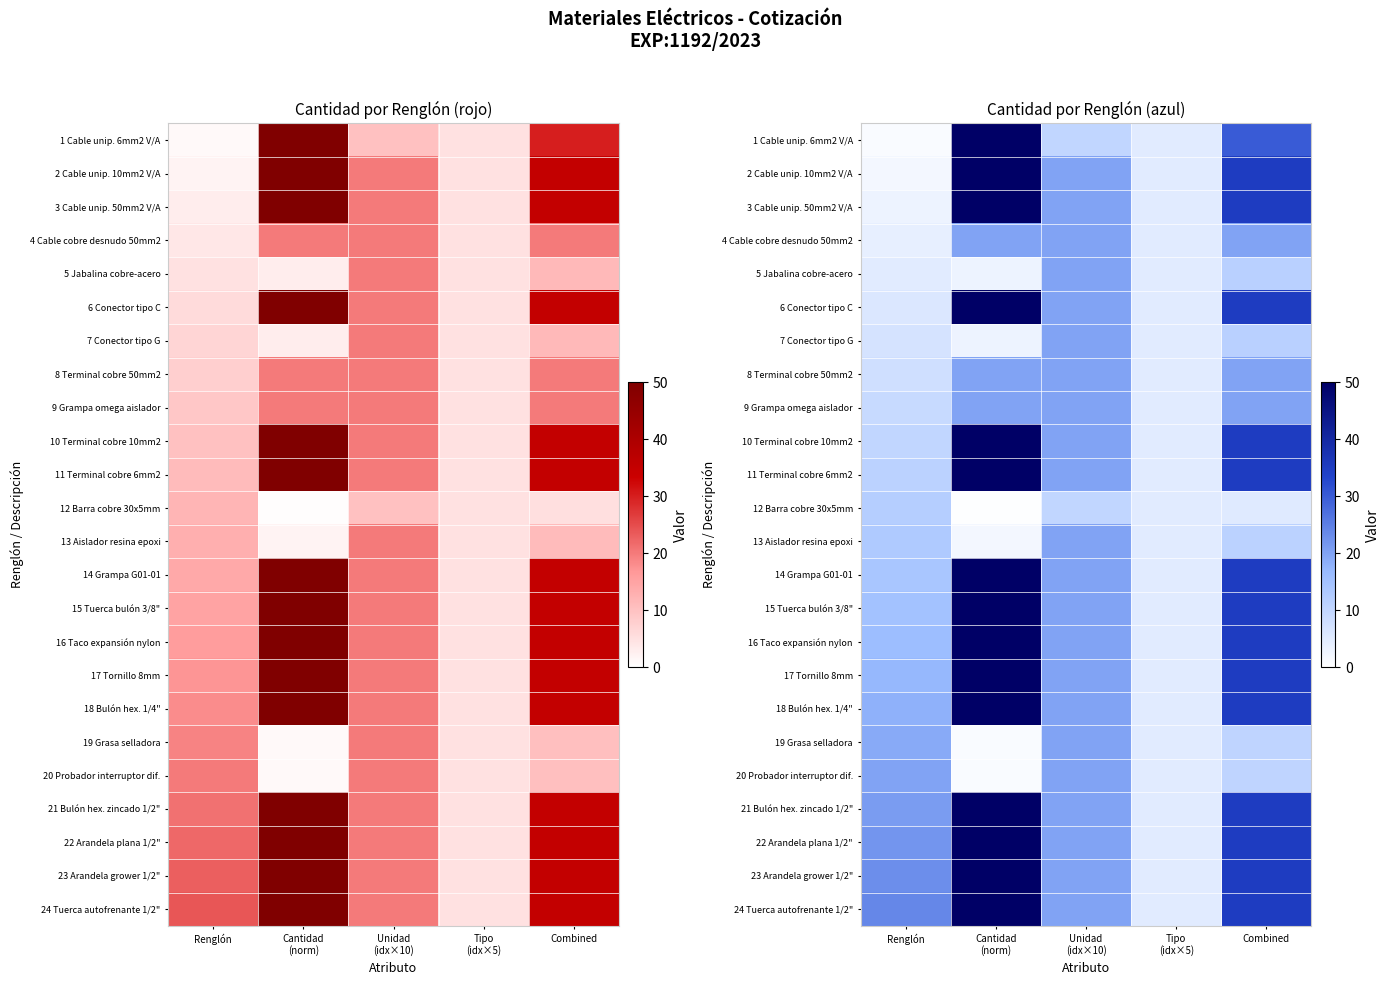

How many data points does each series have?

5